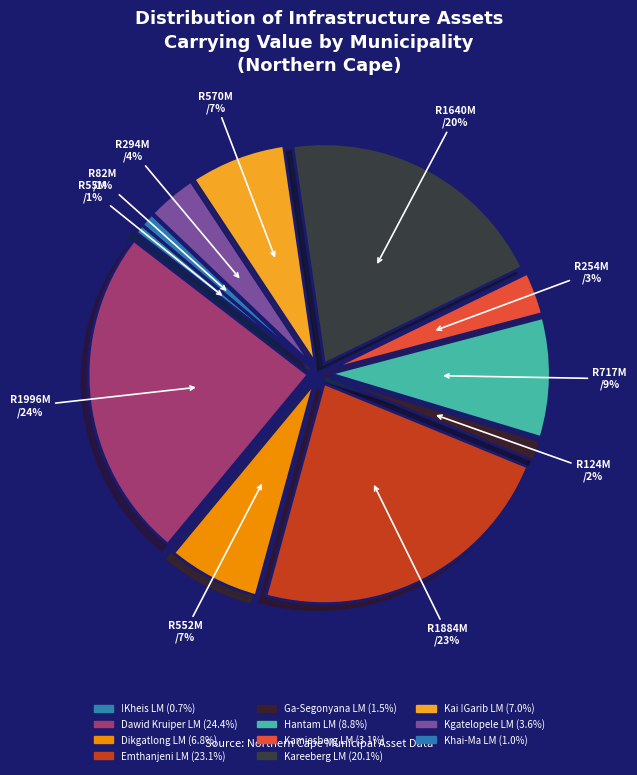

How many slices are in this pie chart?

11